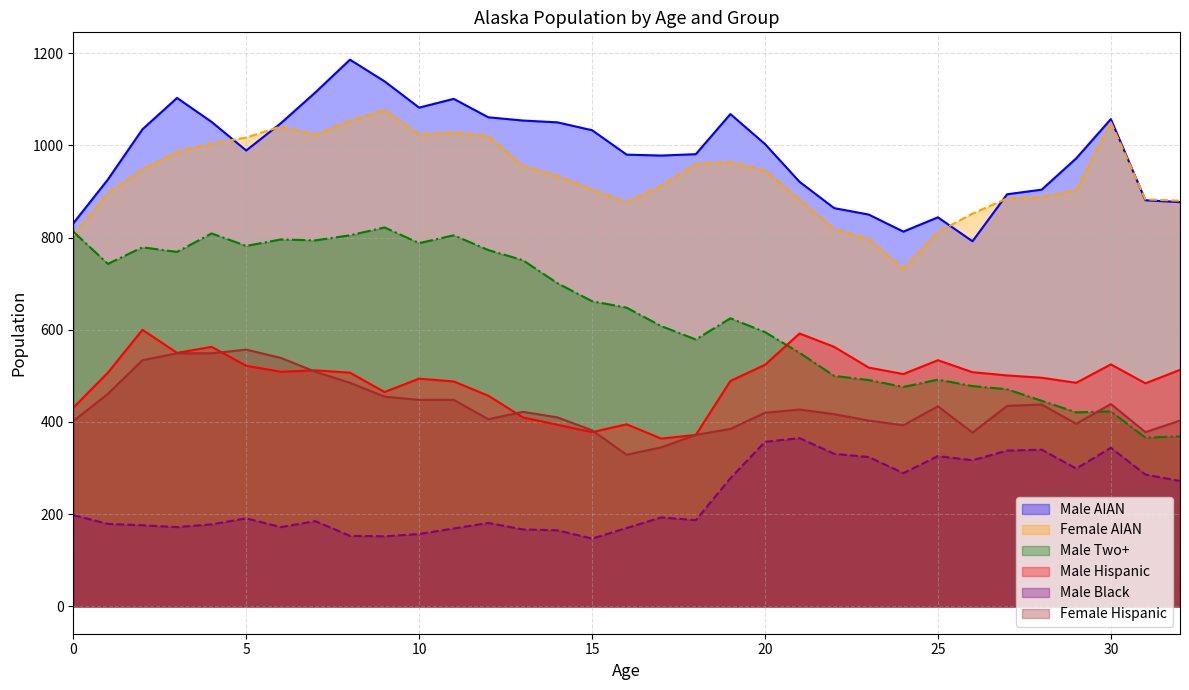

At which label is Male Black closest to 256?

32